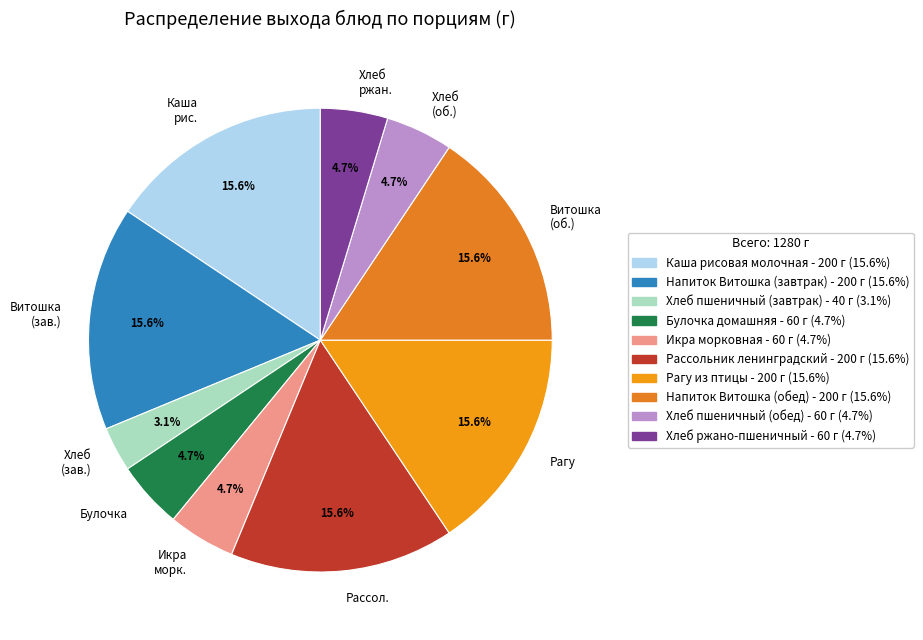

What percentage is NOT represented by Рагу?

84.4%